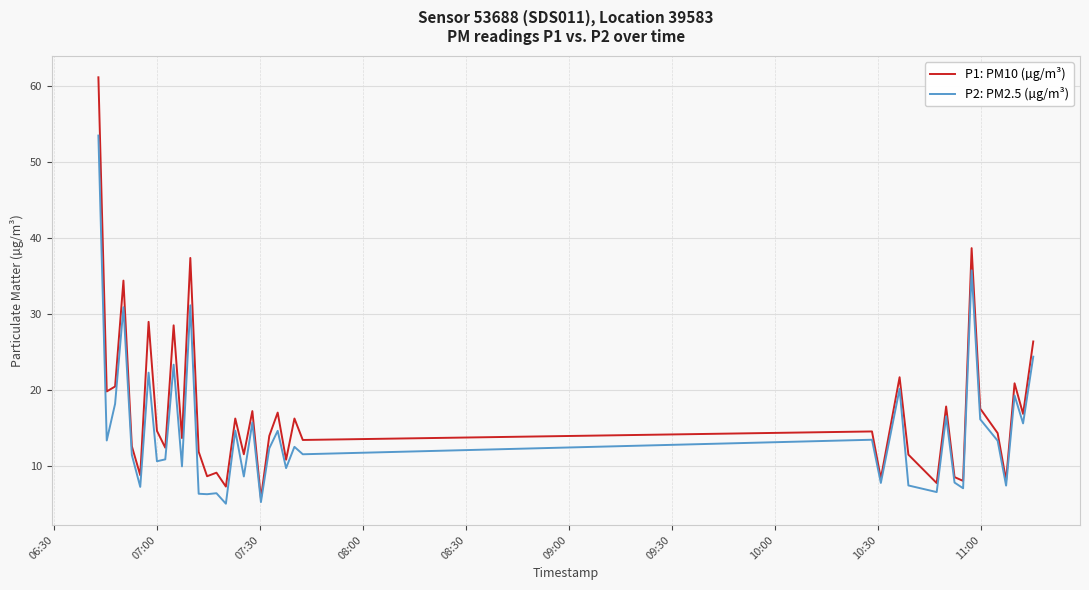

What is the highest value of the P1: PM10 (µg/m³) series?

61.1